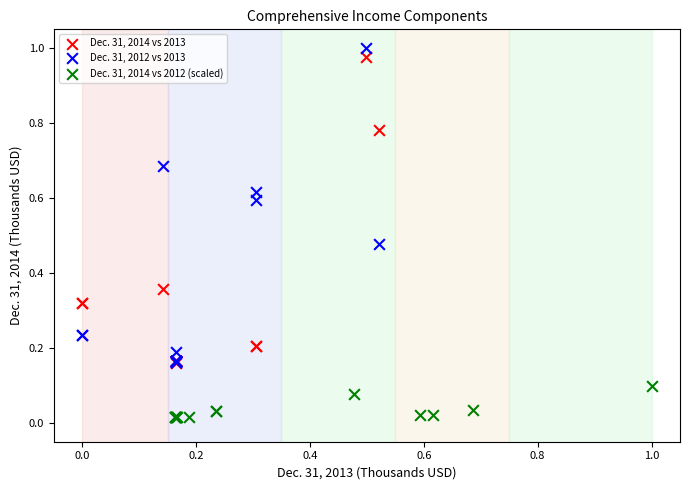

Which series contains the lowest Y value?

Dec. 31, 2014 vs 2012 (scaled)